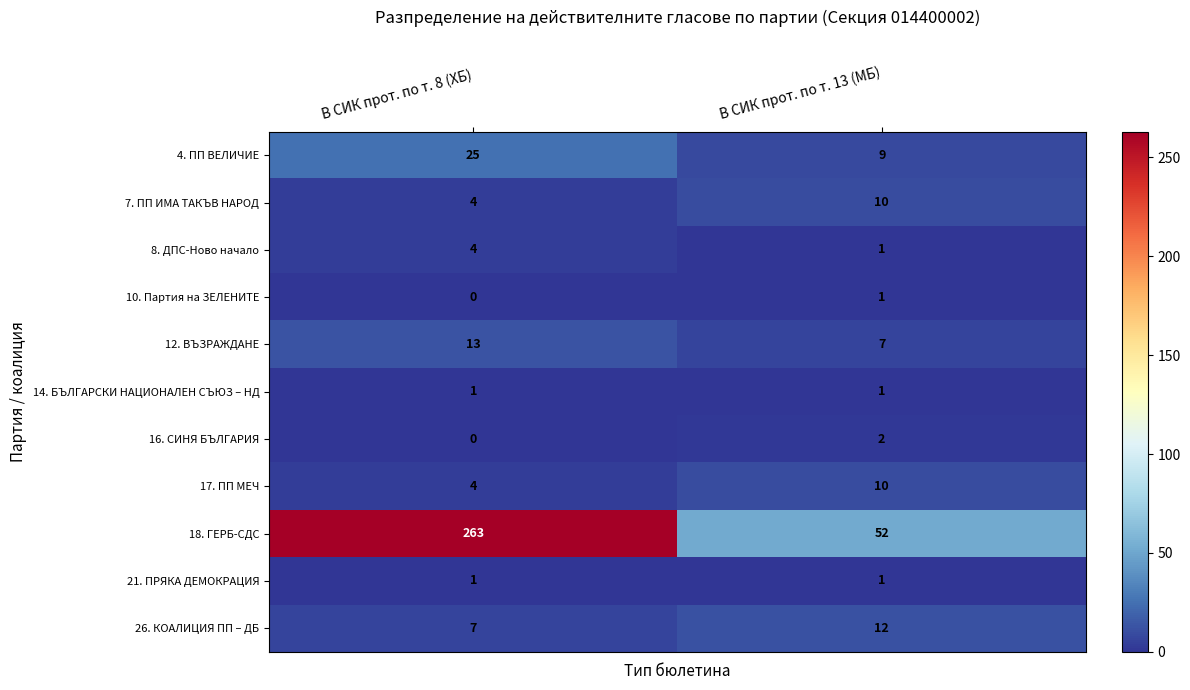

The 18. ГЕРБ-СДС series shows 438 at В СИК прот. по т. 8 (ХБ). True or false?

False